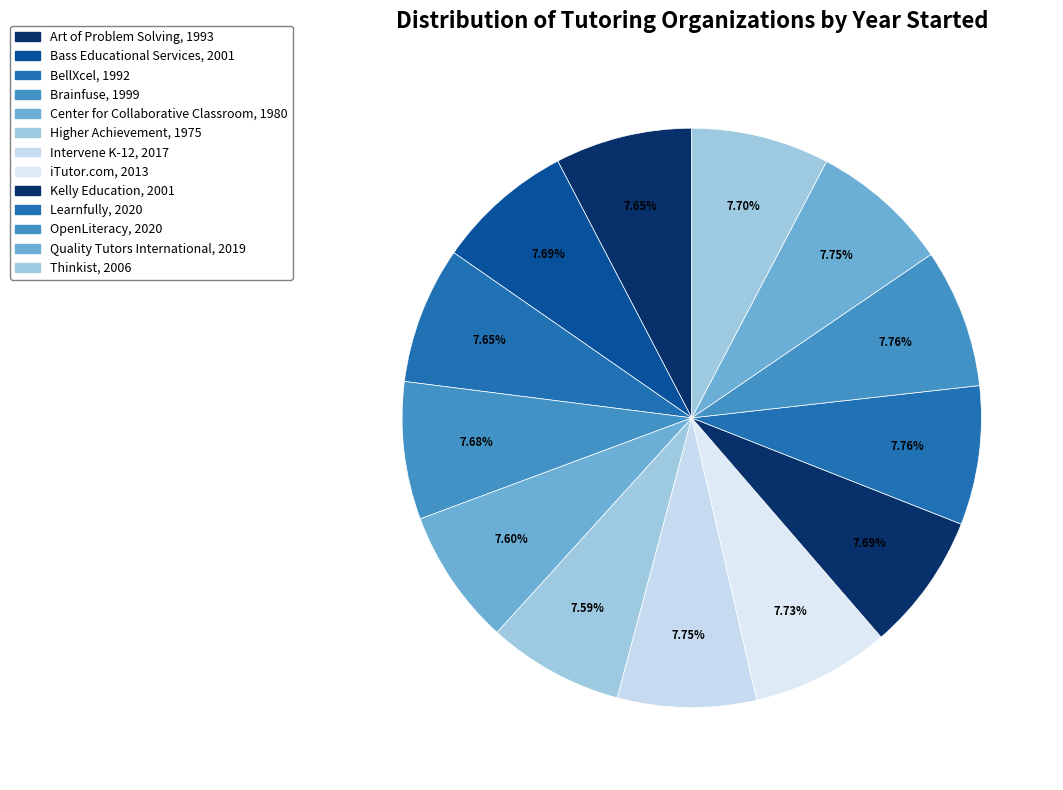

Count the number of slices in the pie.

13